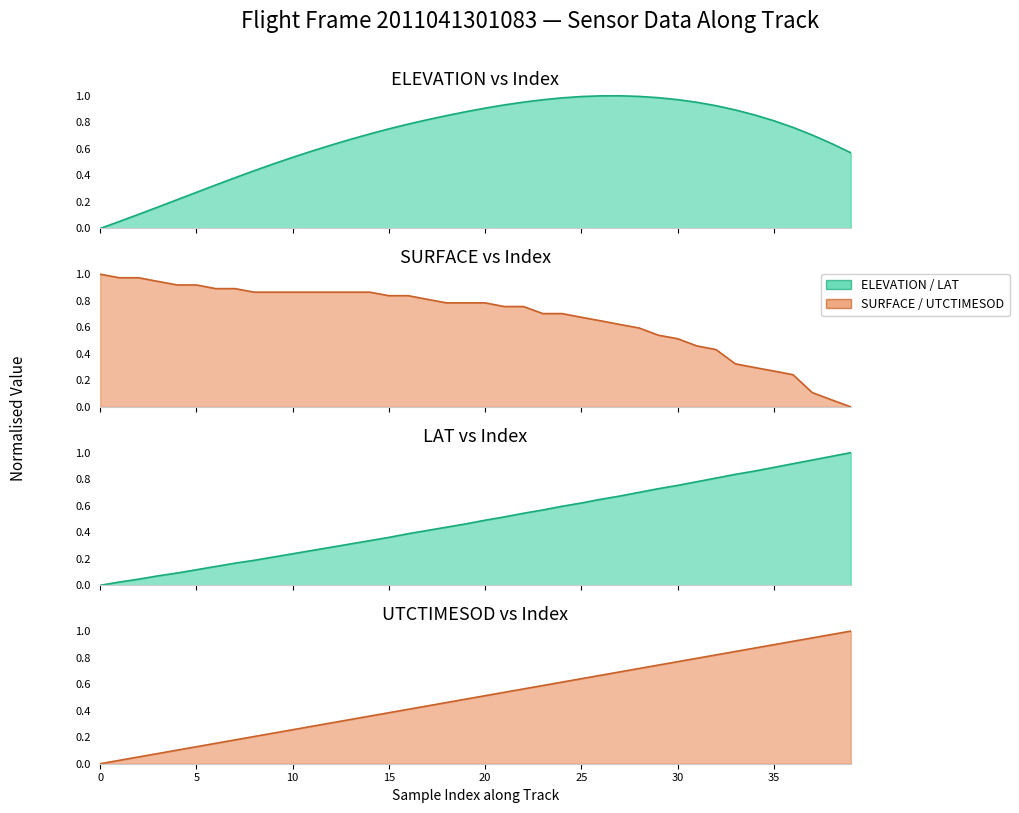

True or false: SURFACE (line) has a value of 0.6 at 32.

False